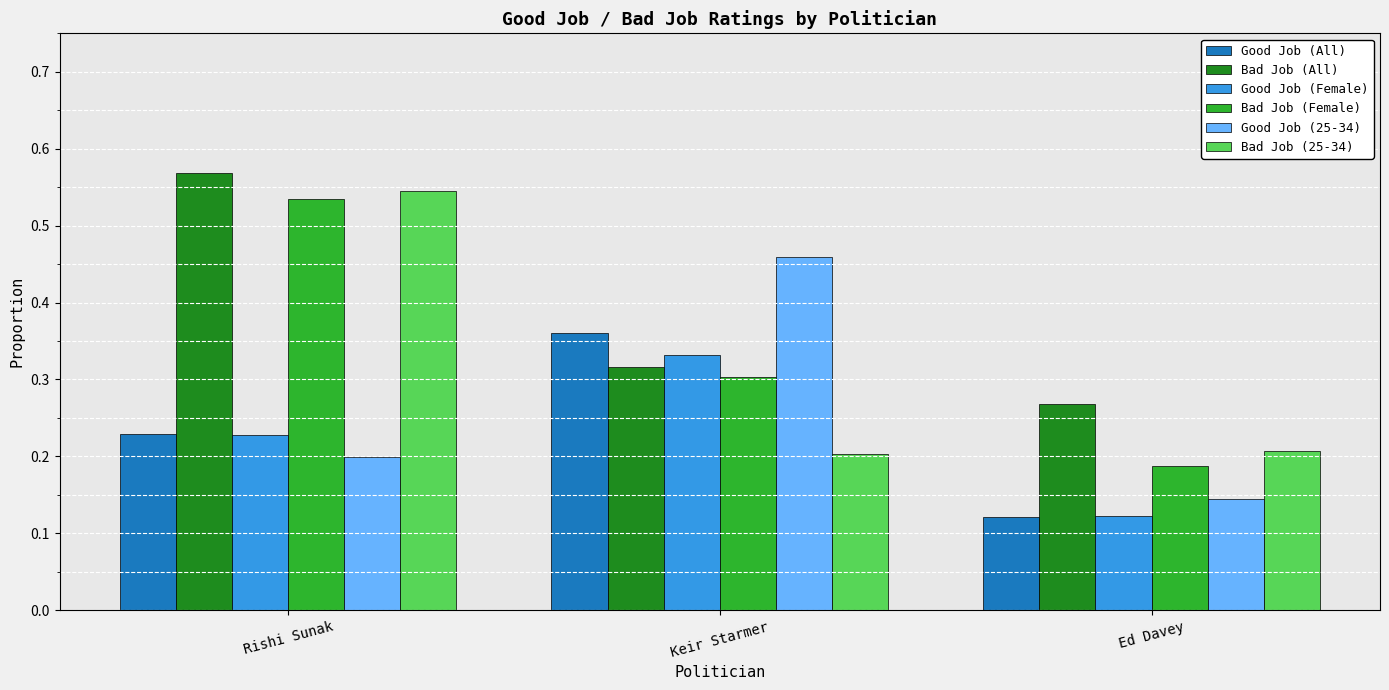

True or false: Bad Job (All) has a value of 0.1 at Keir Starmer.

False